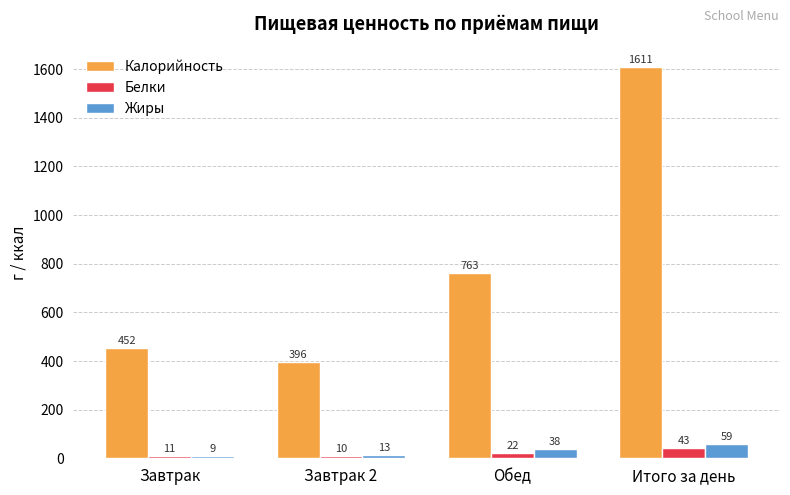

Is it true that Калорийность equals 763 at Обед?

True